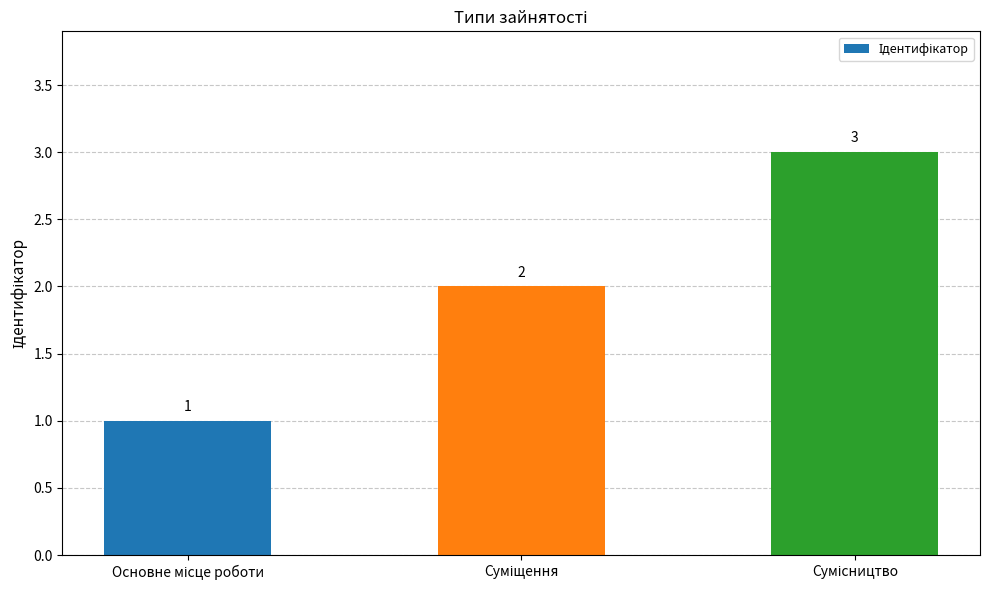

What is the sum of all values?

6